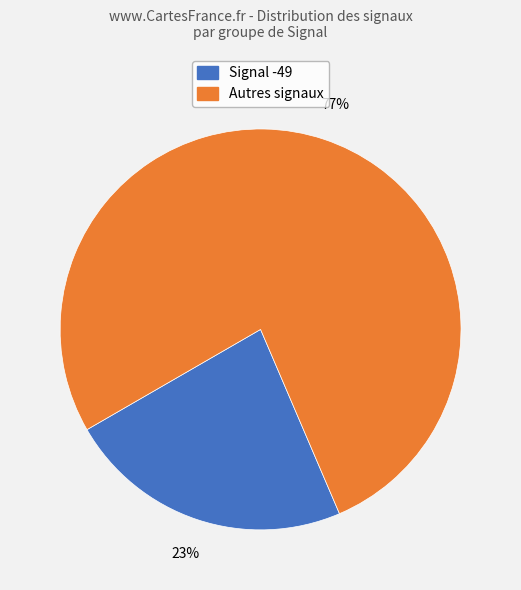

Is there any slice that represents more than half of the pie?

Yes